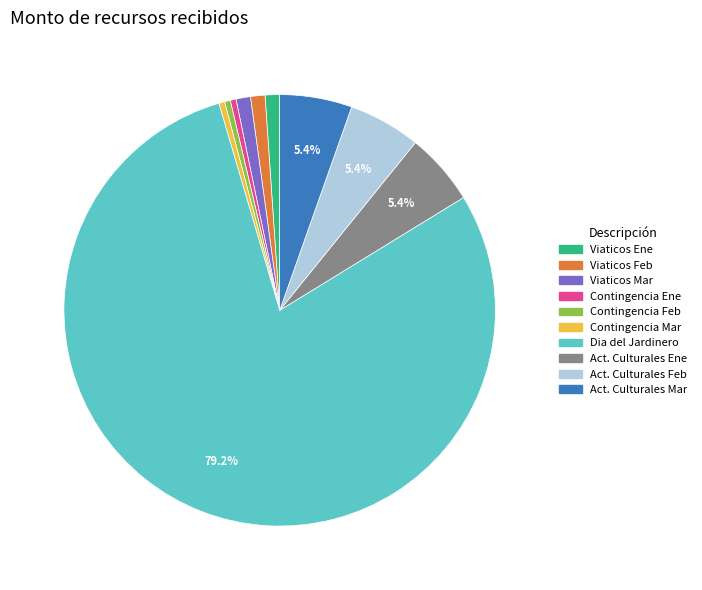

Which slice is the largest?

Dia del Jardinero